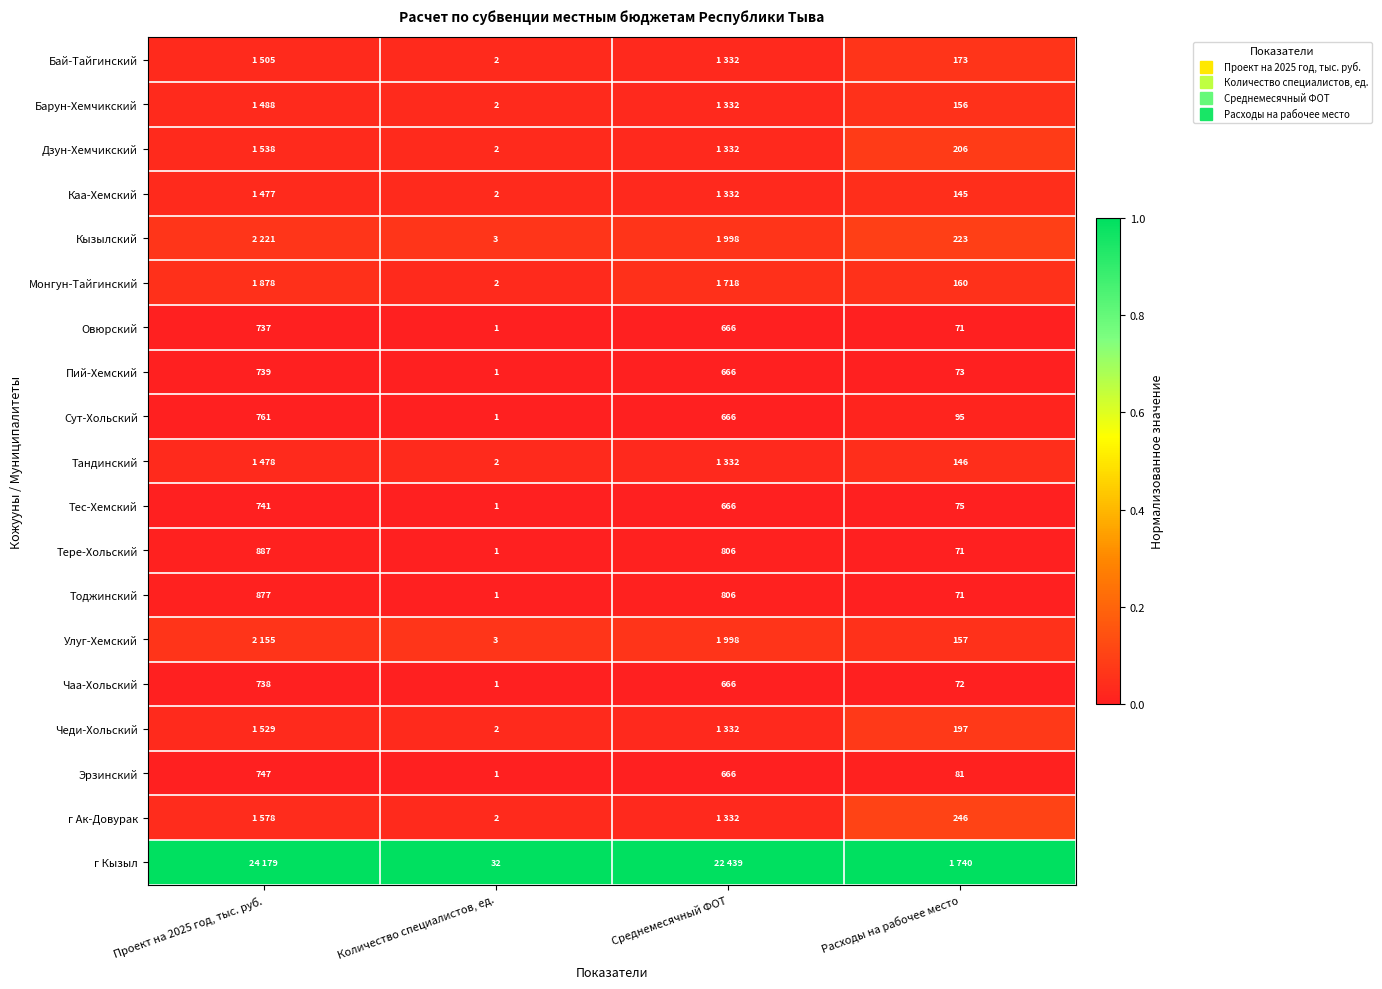

Rank the series at Количество специалистов, ед. from highest to lowest value.

г Кызыл, Кызылский, Улуг-Хемский, Бай-Тайгинский, Барун-Хемчикский, Дзун-Хемчикский, Каа-Хемский, Монгун-Тайгинский, Тандинский, Чеди-Хольский, г Ак-Довурак, Овюрский, Пий-Хемский, Сут-Хольский, Тес-Хемский, Тере-Хольский, Тоджинский, Чаа-Хольский, Эрзинский